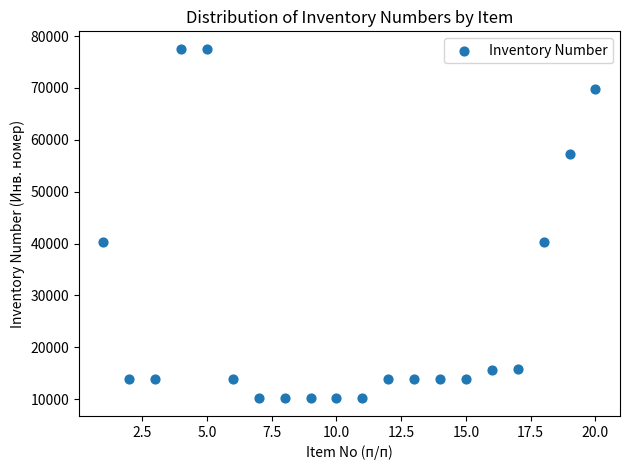

What is the range of X values (max minus min)?

19